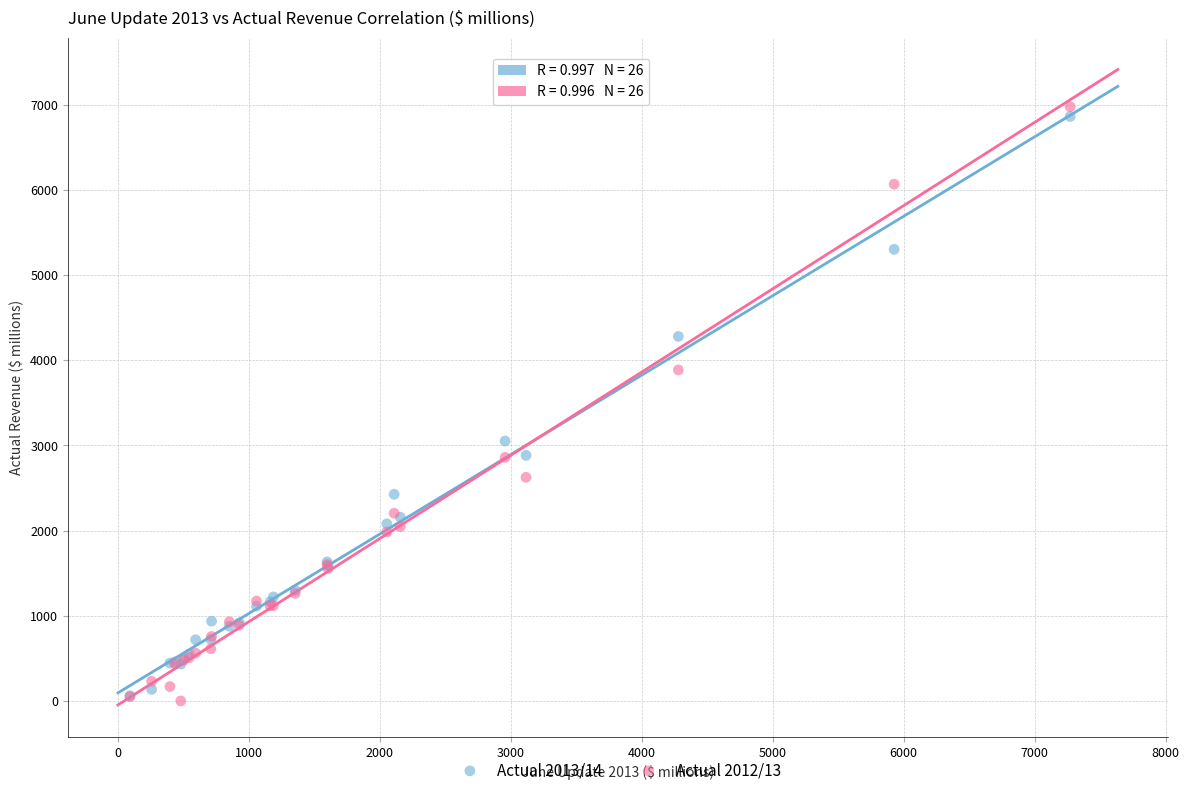

Which series contains the highest Y value?

Actual 2012/13